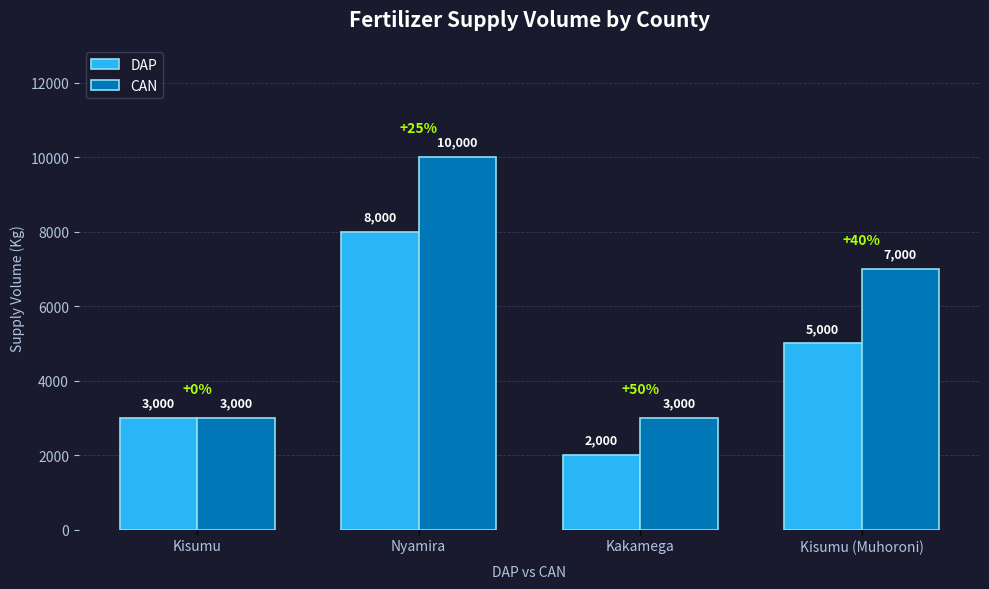

What position from the right is Kisumu (Muhoroni)?

1